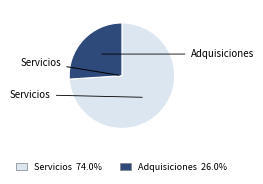

What percentage is the Adquisiciones slice, to the nearest percent?

26%